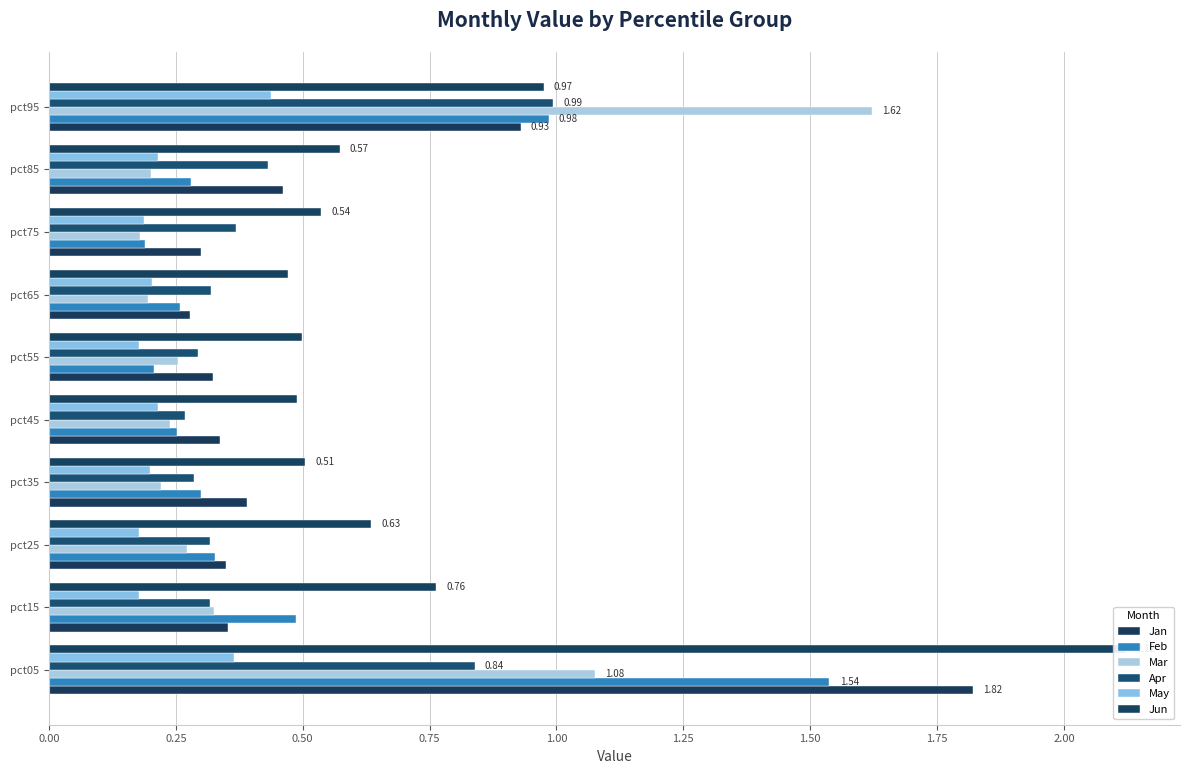

What is the spread (max minus min) of values at pct25?

0.5